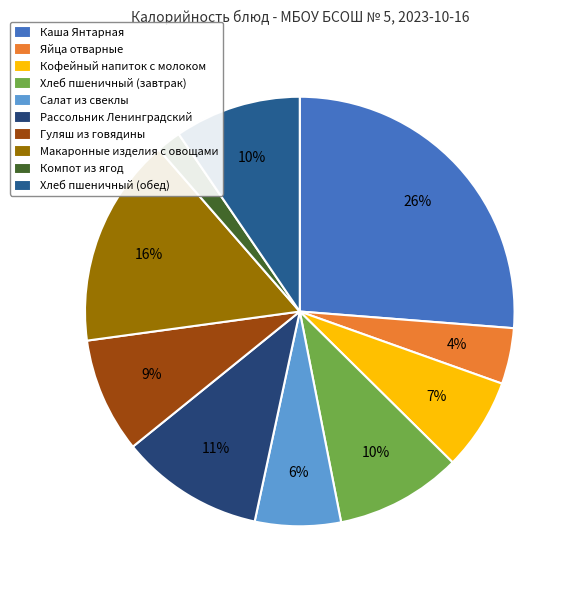

What is the smallest slice in the pie chart?

Компот из ягод